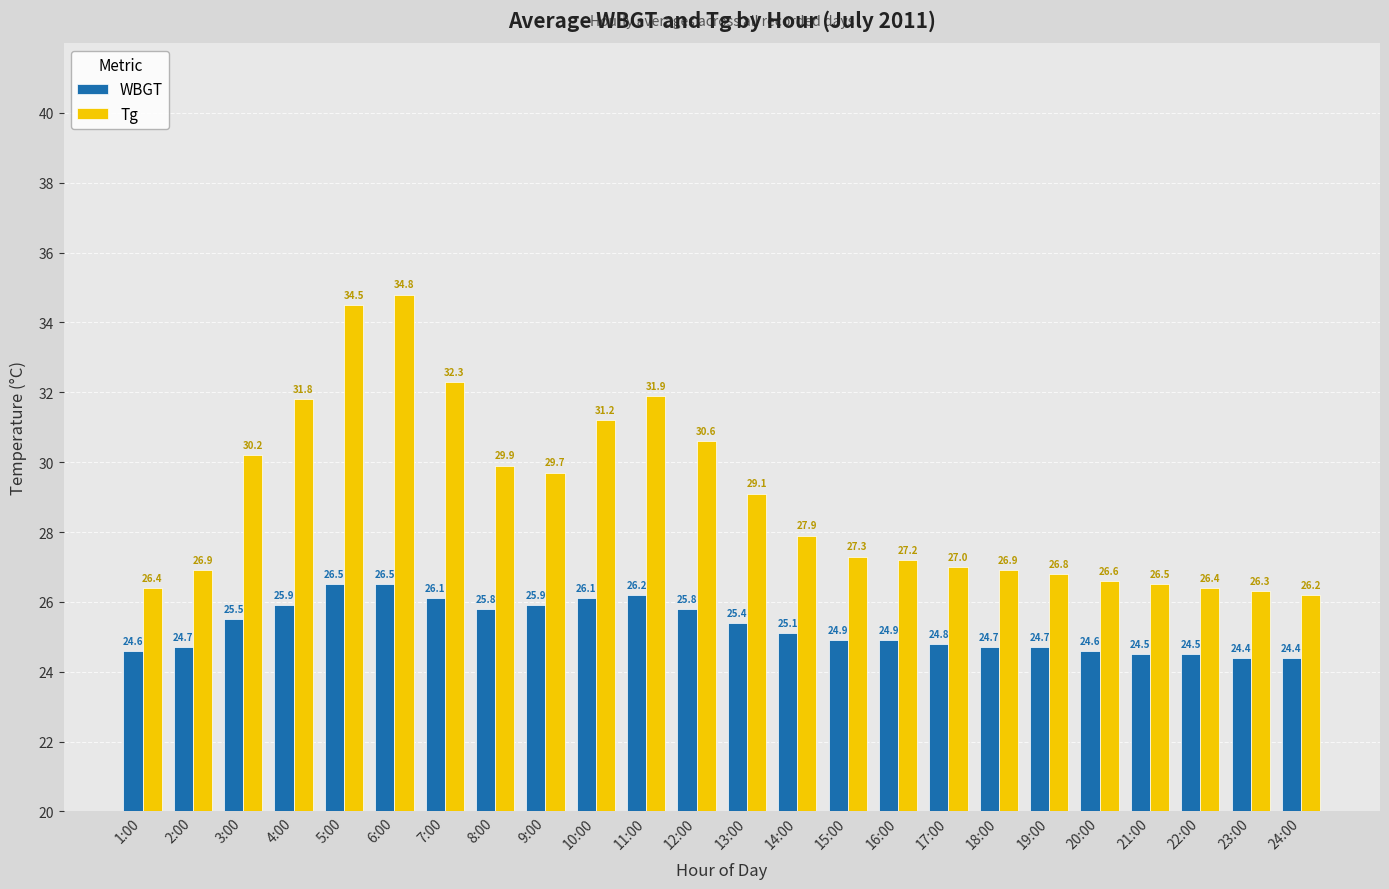

Reading left to right, list all the values displayed in this chart.

WBGT: 1:00=24.6	2:00=24.7	3:00=25.5	4:00=25.9	5:00=26.5	6:00=26.5	7:00=26.1	8:00=25.8	9:00=25.9	10:00=26.1	11:00=26.2	12:00=25.8	13:00=25.4	14:00=25.1	15:00=24.9	16:00=24.9	17:00=24.8	18:00=24.7	19:00=24.7	20:00=24.6	21:00=24.5	22:00=24.5	23:00=24.4	24:00=24.4
Tg: 1:00=26.4	2:00=26.9	3:00=30.2	4:00=31.8	5:00=34.5	6:00=34.8	7:00=32.3	8:00=29.9	9:00=29.7	10:00=31.2	11:00=31.9	12:00=30.6	13:00=29.1	14:00=27.9	15:00=27.3	16:00=27.2	17:00=27.0	18:00=26.9	19:00=26.8	20:00=26.6	21:00=26.5	22:00=26.4	23:00=26.3	24:00=26.2